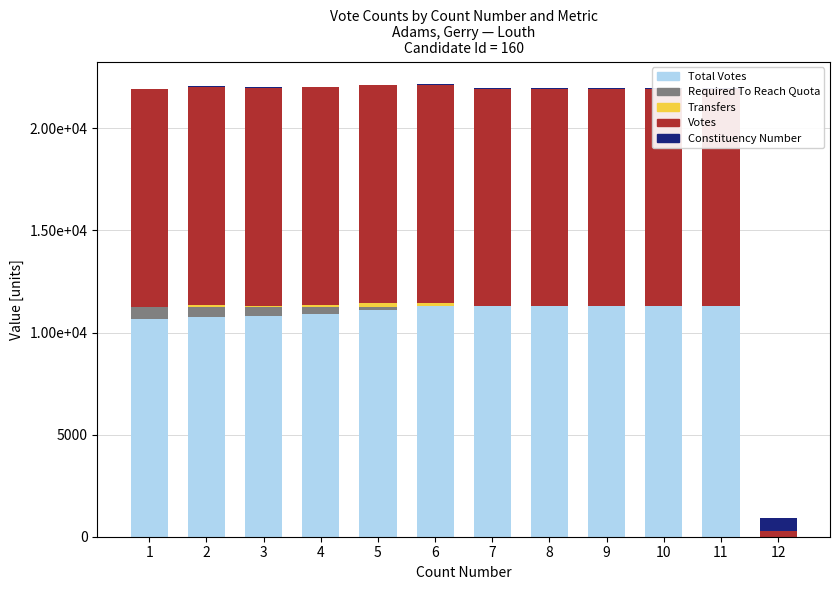

The value of Transfers at 4 is 123. True or false?

False